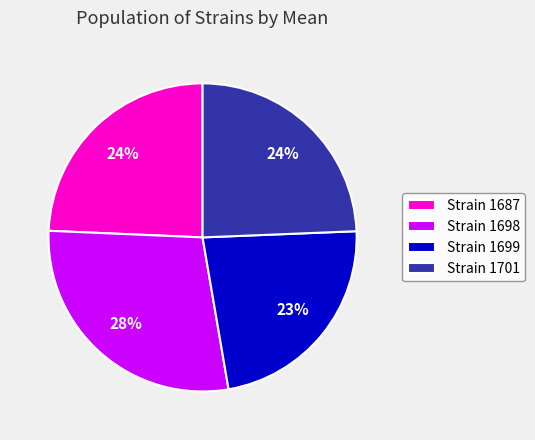

How many segments does this pie chart have?

4